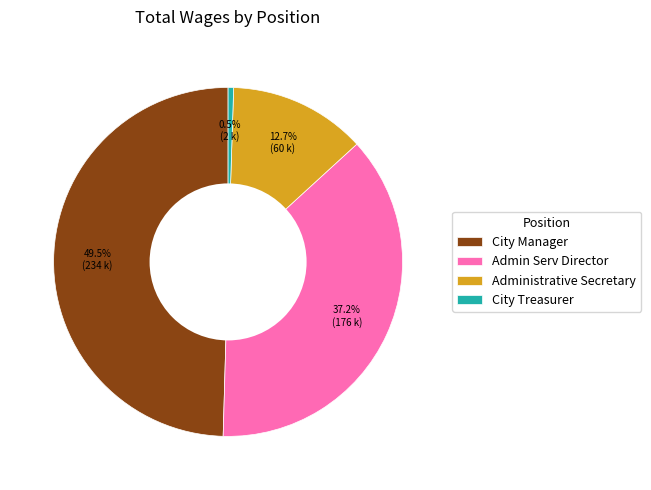

Which category has the biggest portion of the pie?

City Manager